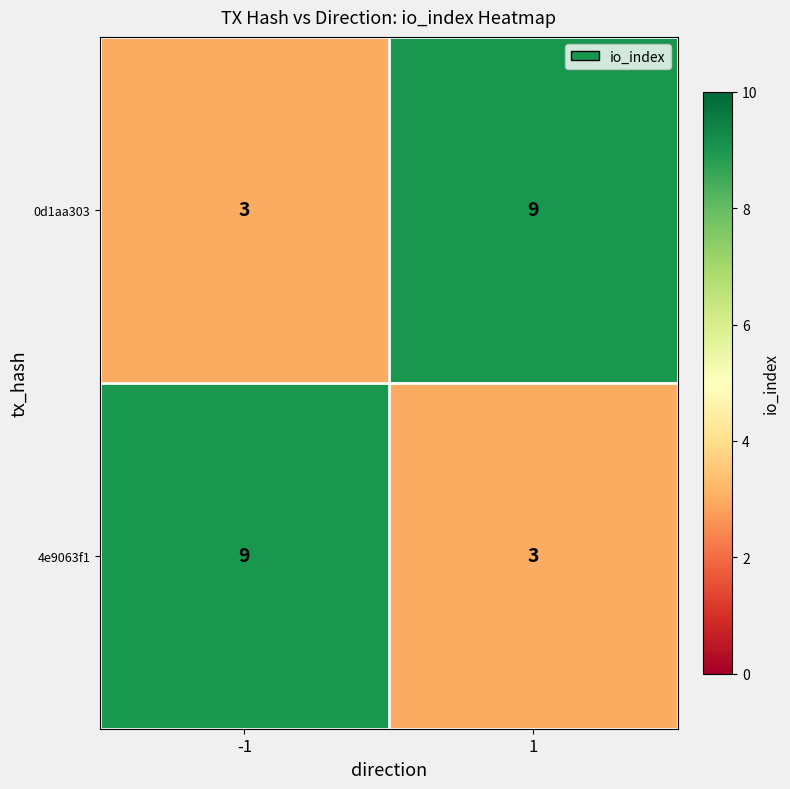

What is the sum of all 4e9063f1 values?

12